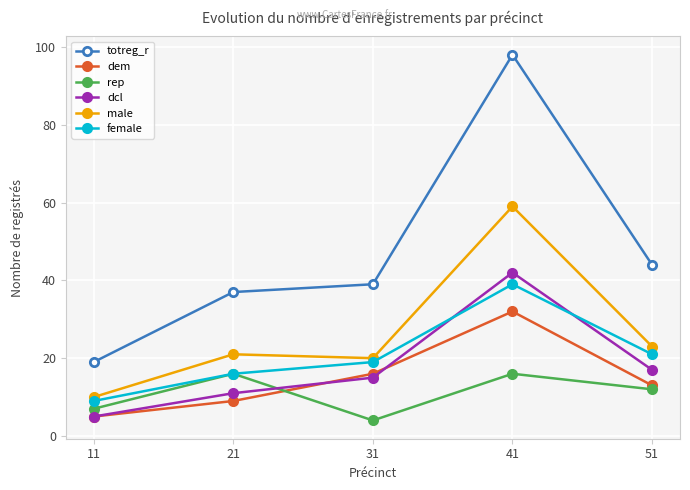

At how many categories does at least one series exceed 75?

1